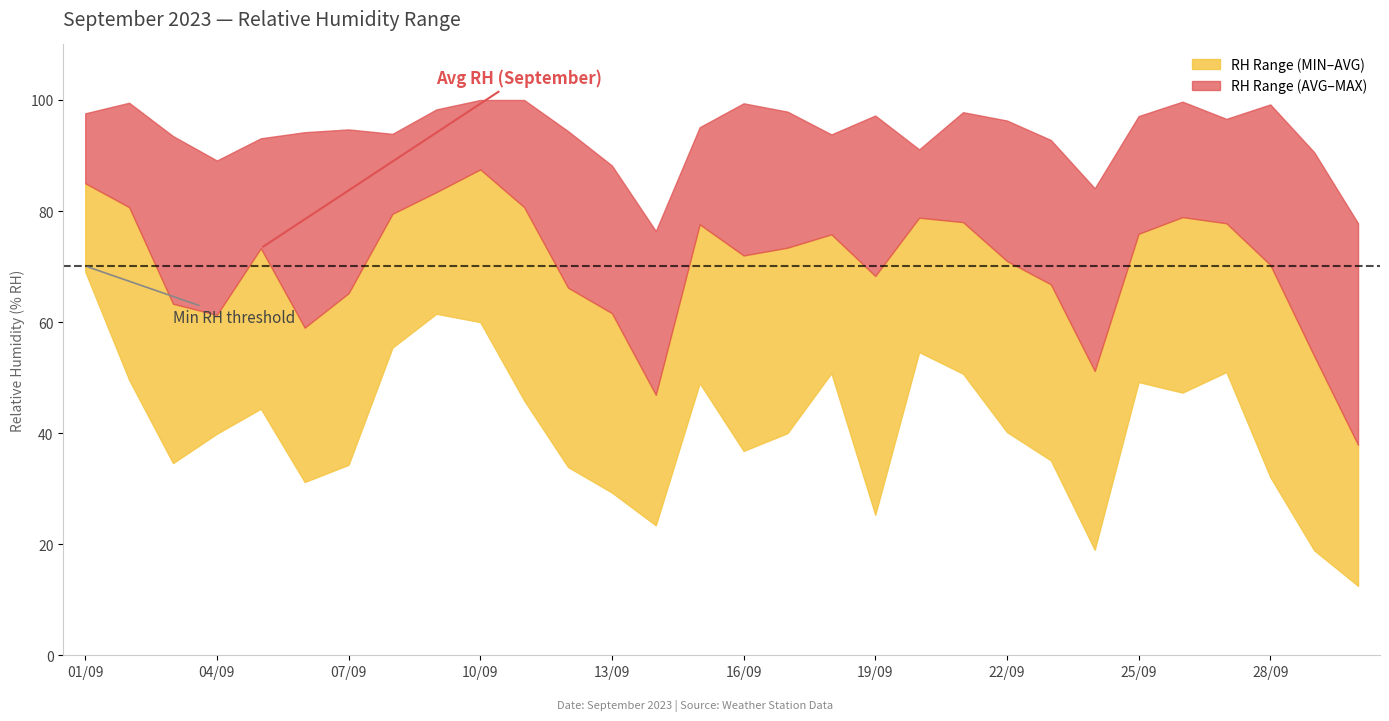

What is the difference between the maximum and minimum values in the Relative Humidity (MIN % RH) series?

56.6